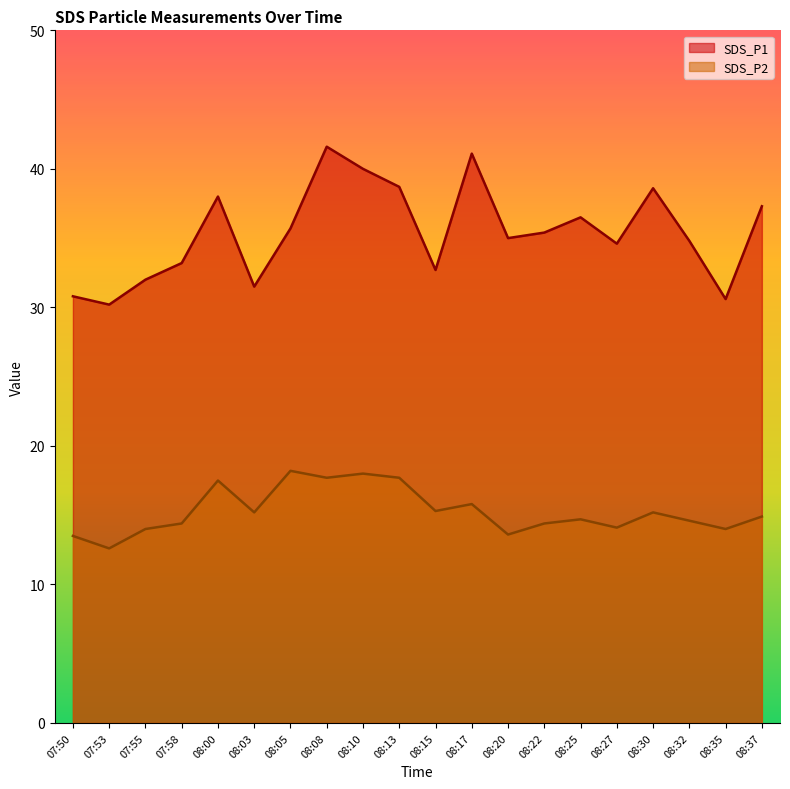

Rank the series at 08:27 from lowest to highest value.

SDS_P2, SDS_P1